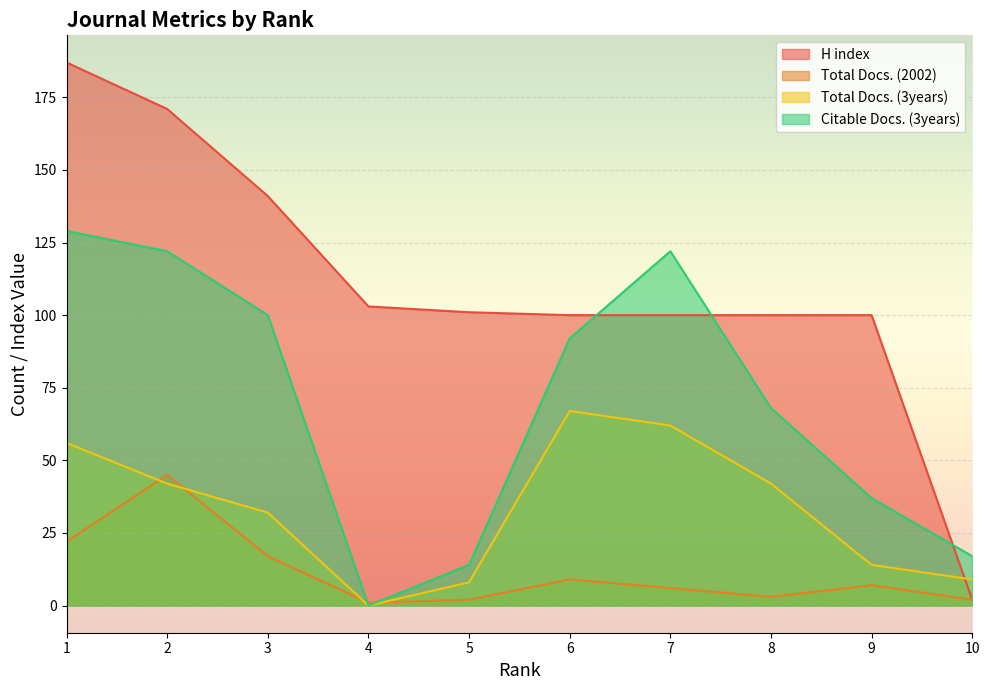

True or false: Citable Docs. (3years) and Total Docs. (3years) intersect in this chart.

False